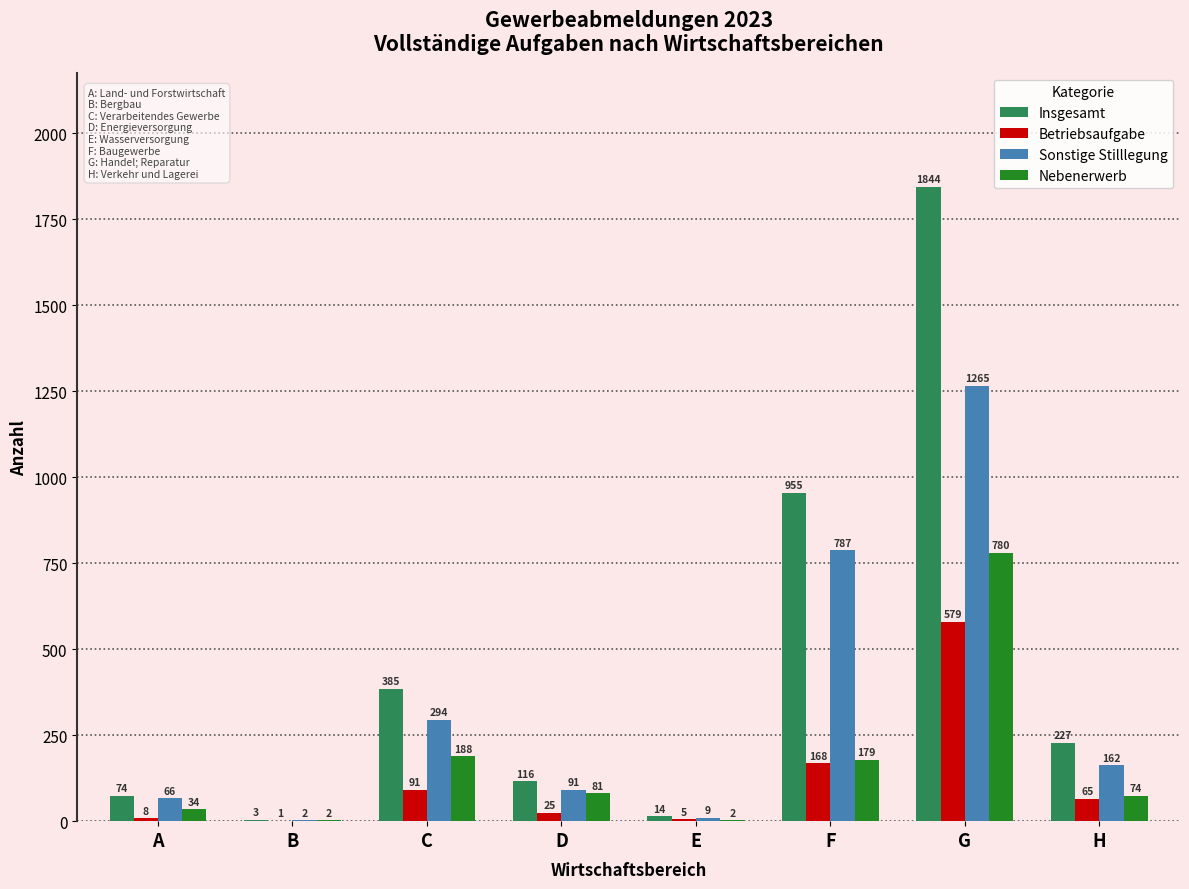

What is the sum of all Insgesamt values?

3618